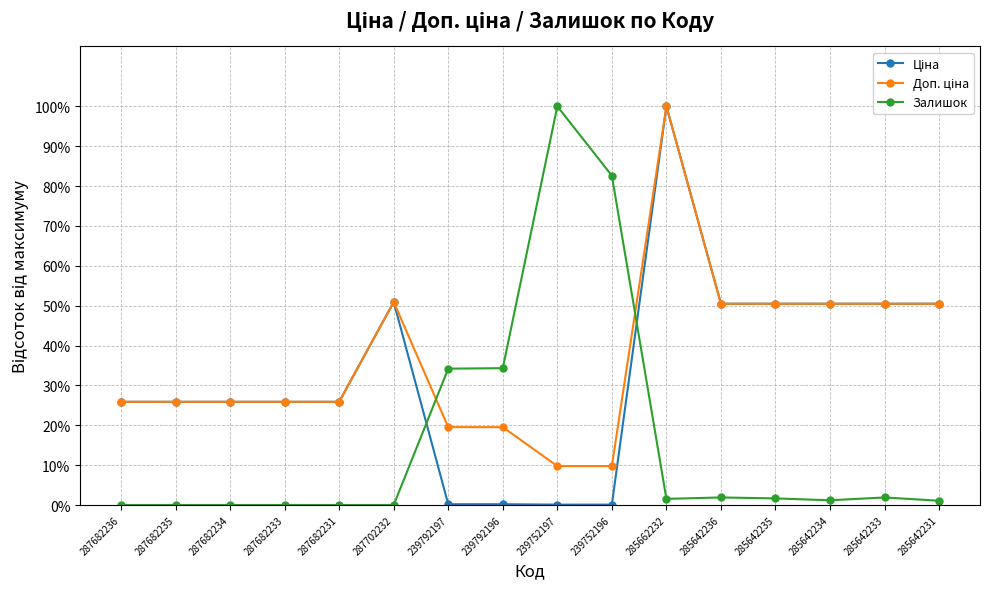

How many distinct data groups are displayed?

3